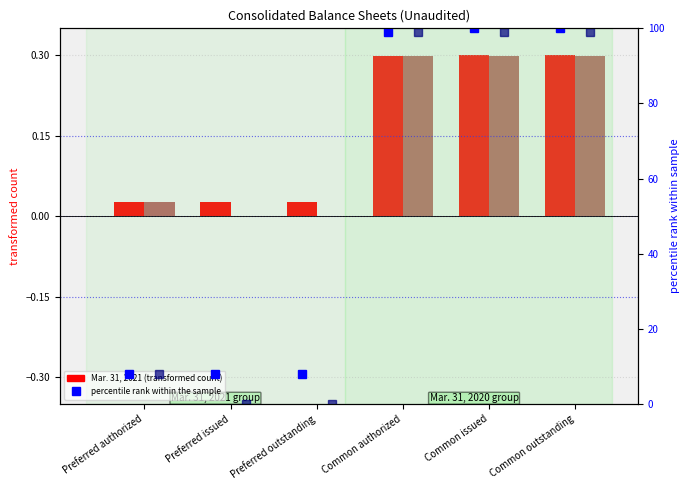

The value of Mar. 31, 2021 at Common authorized is 0.4. True or false?

False